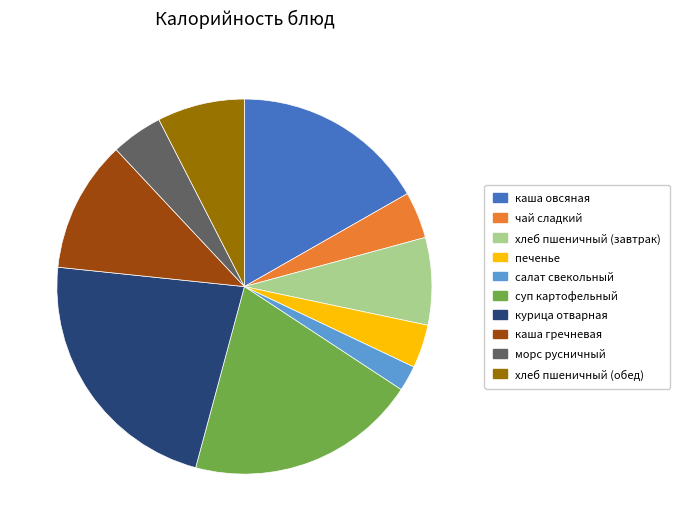

The курица отварная slice represents 22% of the pie. True or false?

True